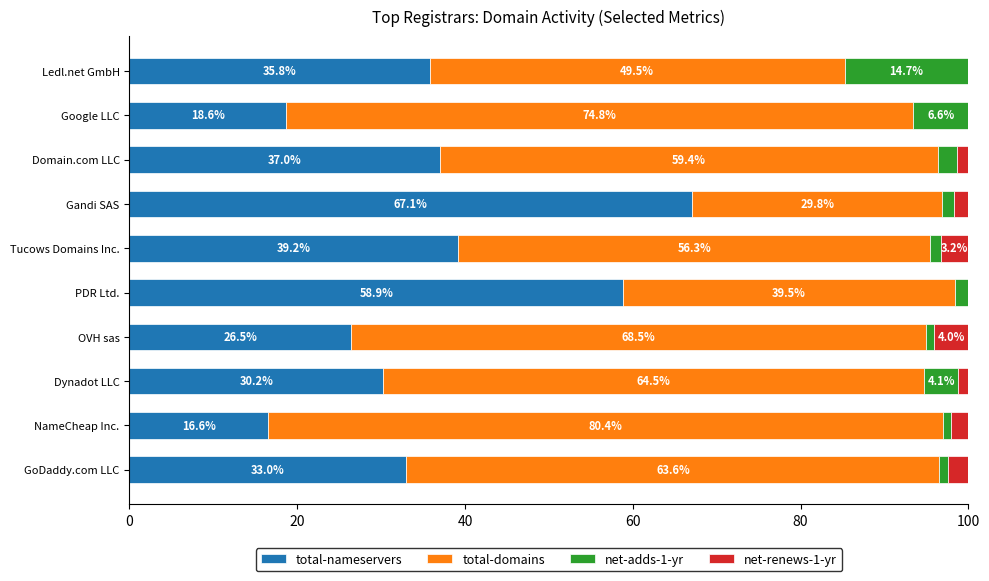

Where is total-nameservers nearest to the value 41?

Tucows Domains Inc.